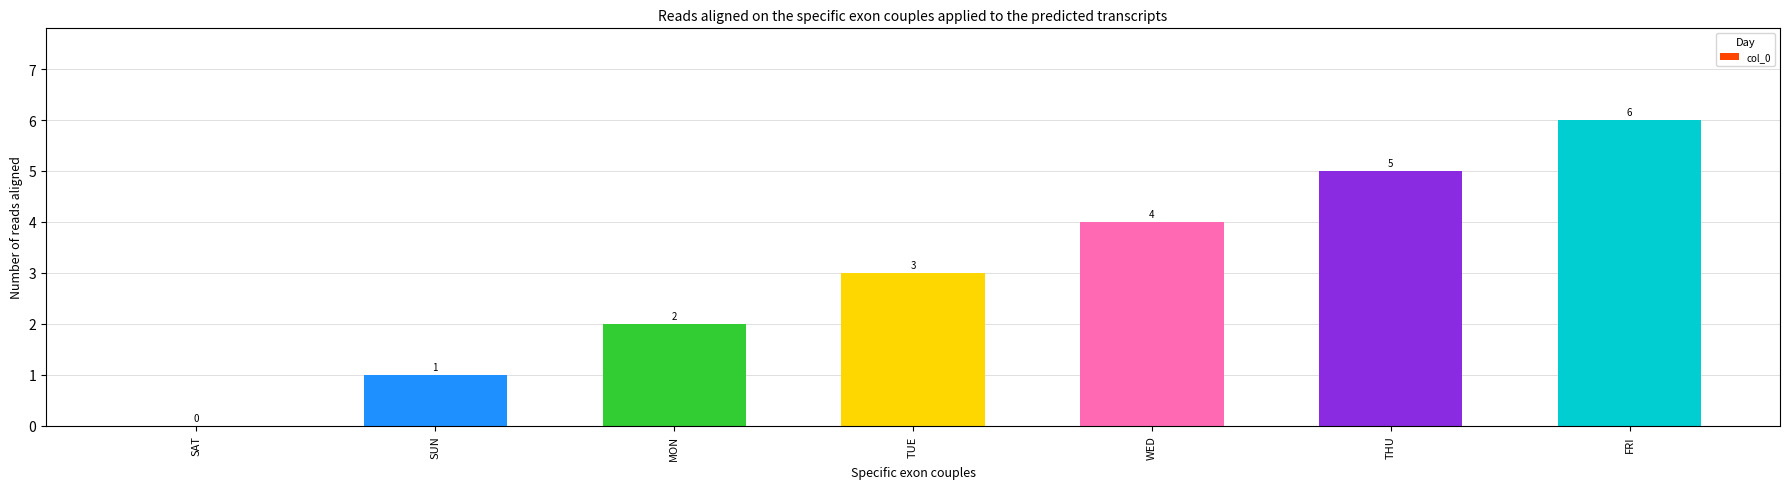

Which category has the highest value across all series?

FRI